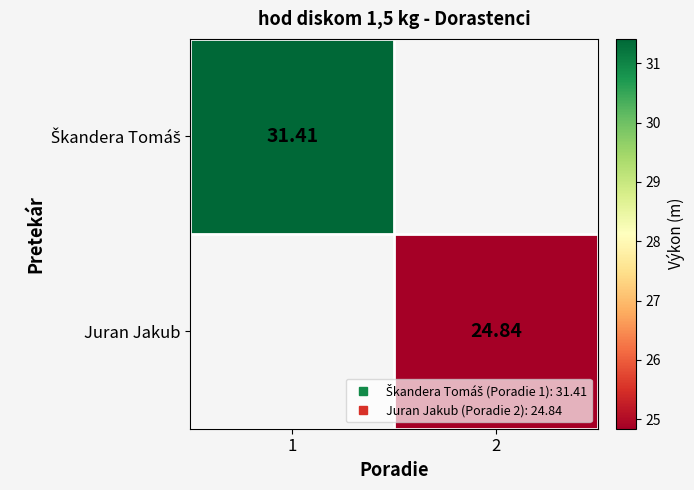

What is the smallest value displayed?

24.8